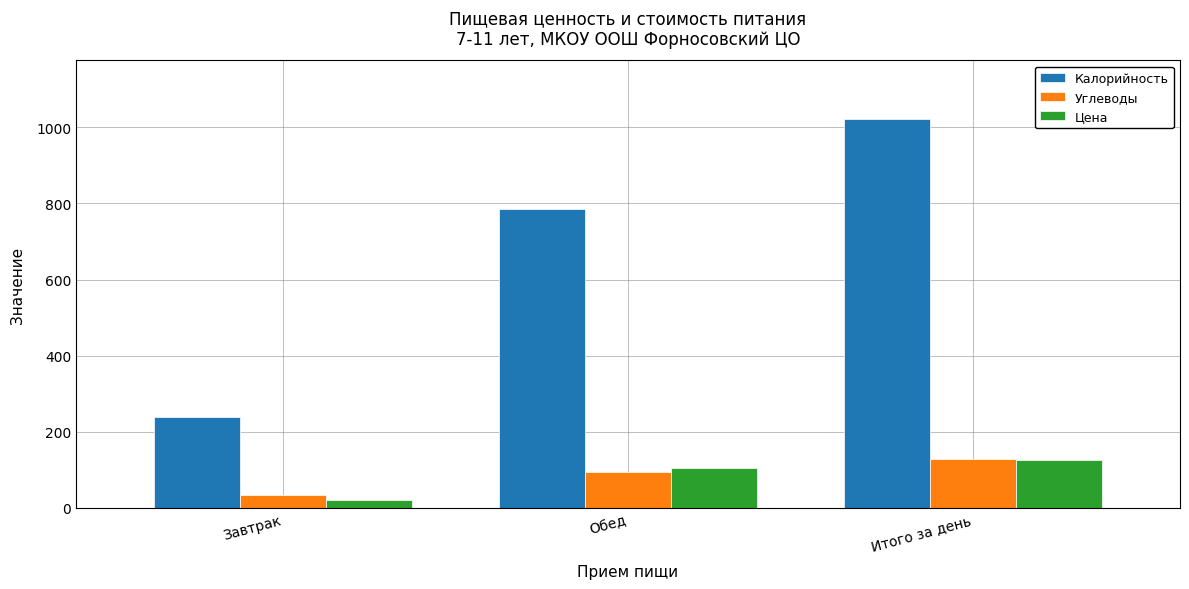

Is the value of Углеводы at Завтрак greater than the value of Калорийность at Итого за день?

No